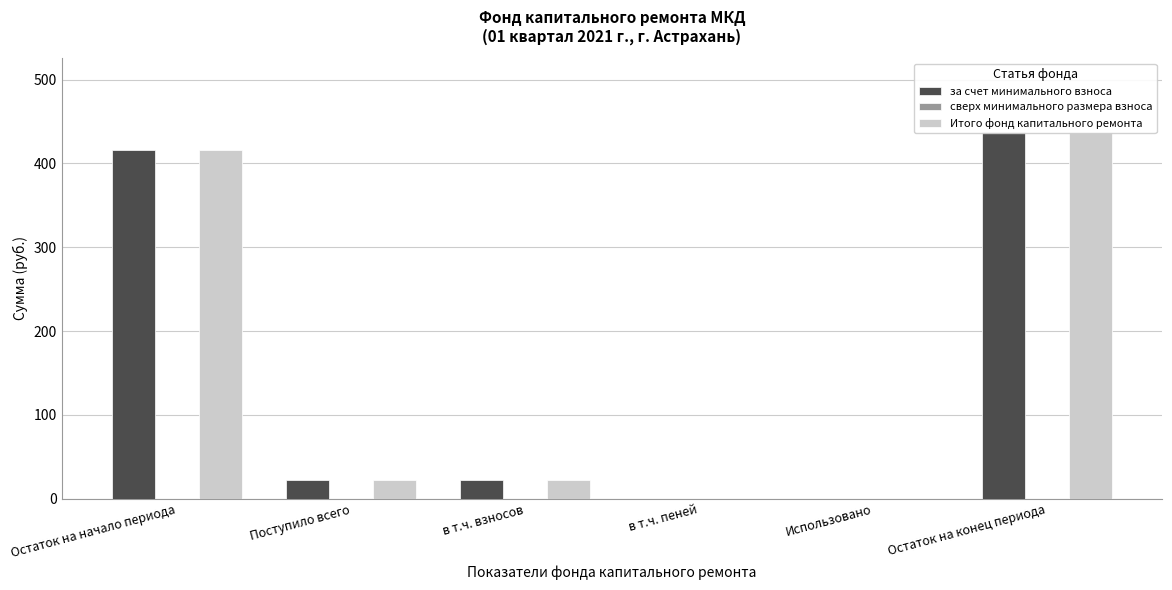

Count the number of categories in the chart.

6